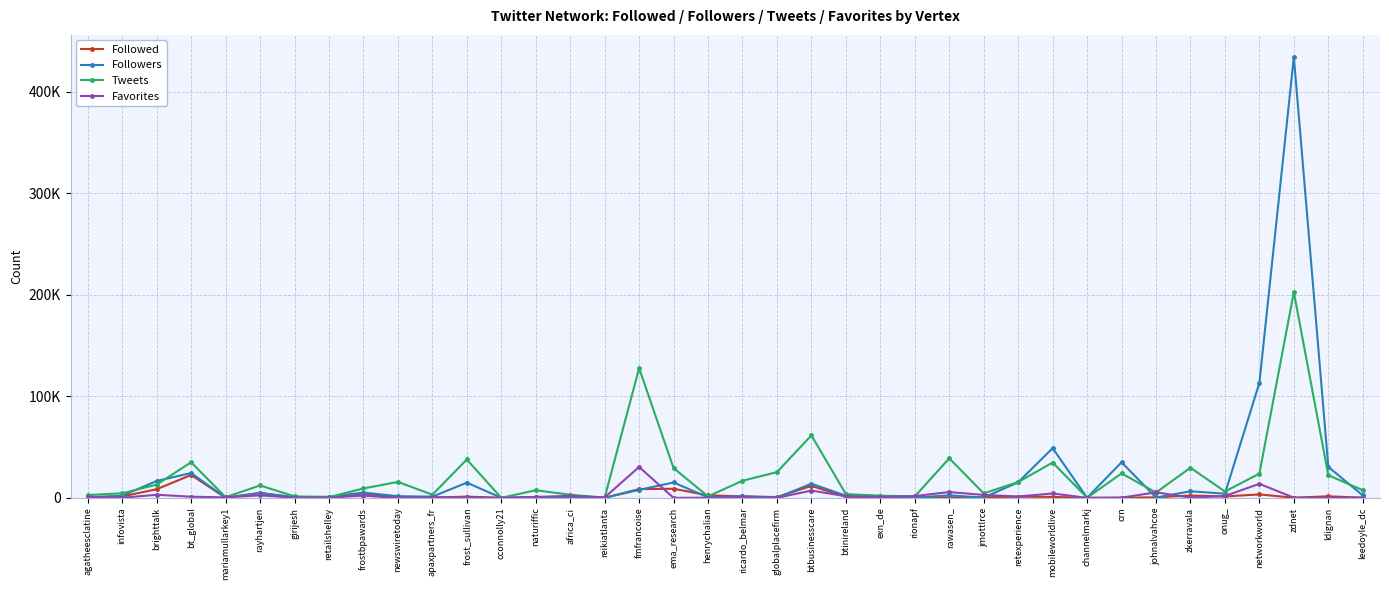

What is the difference between the maximum and second lowest values in the Tweets series?

202286